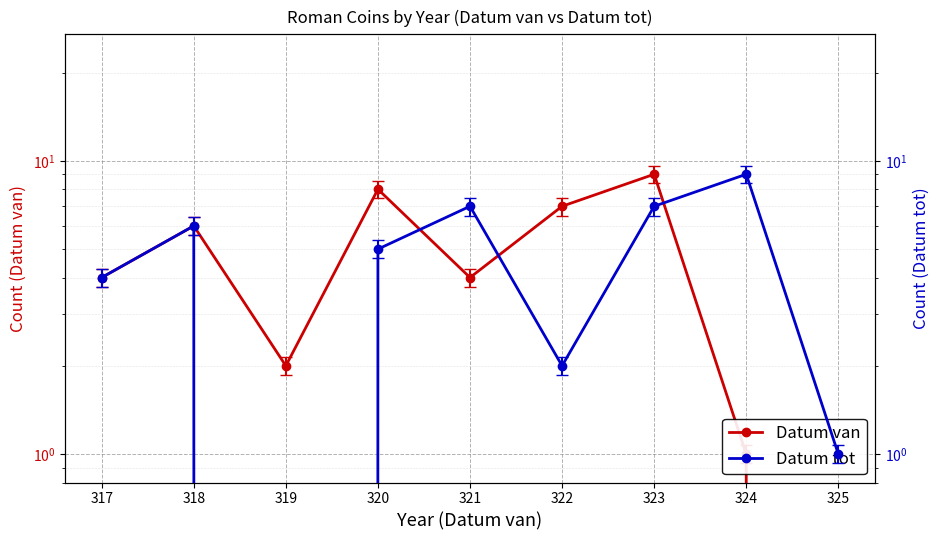

True or false: Datum van has more than 0 interior local peaks.

True